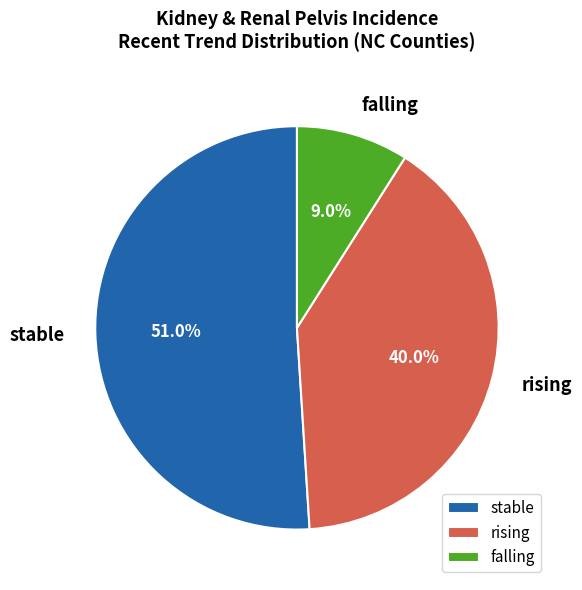

How much of the chart is everything except stable?

49.0%